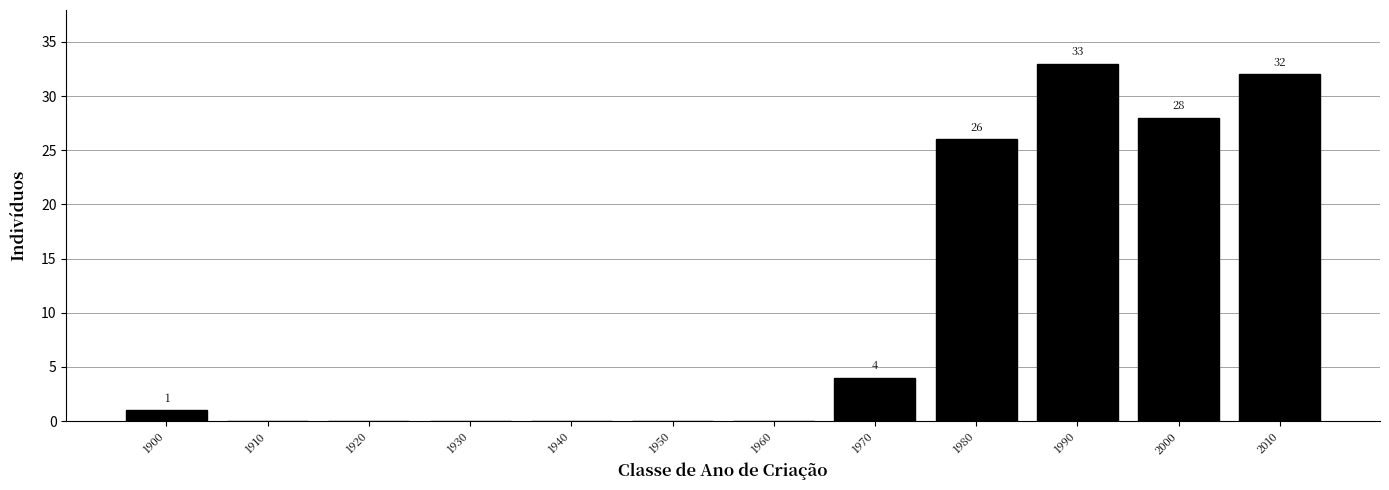

Reading right to left, what are all the values shown in this chart?

2010=32	2000=28	1990=33	1980=26	1970=4	1960=0	1950=0	1940=0	1930=0	1920=0	1910=0	1900=1